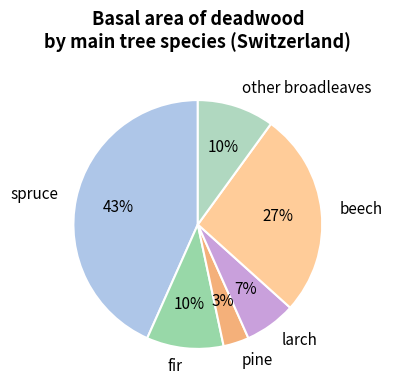

What percentage is the beech slice, to the nearest percent?

27%